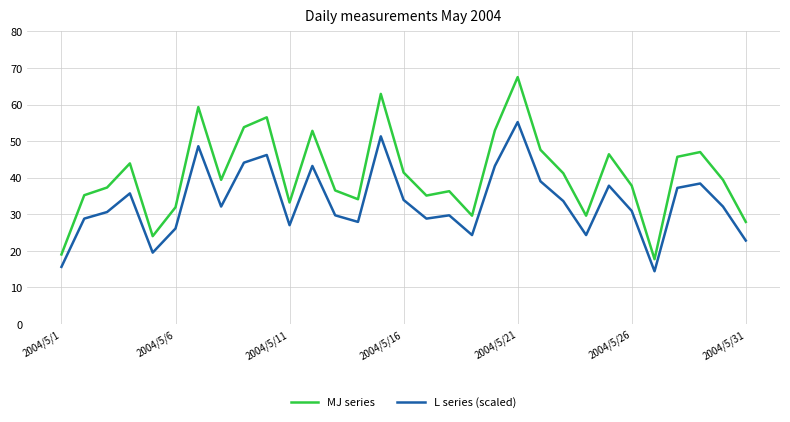

Does the chart display data point markers on the line(s)?

No